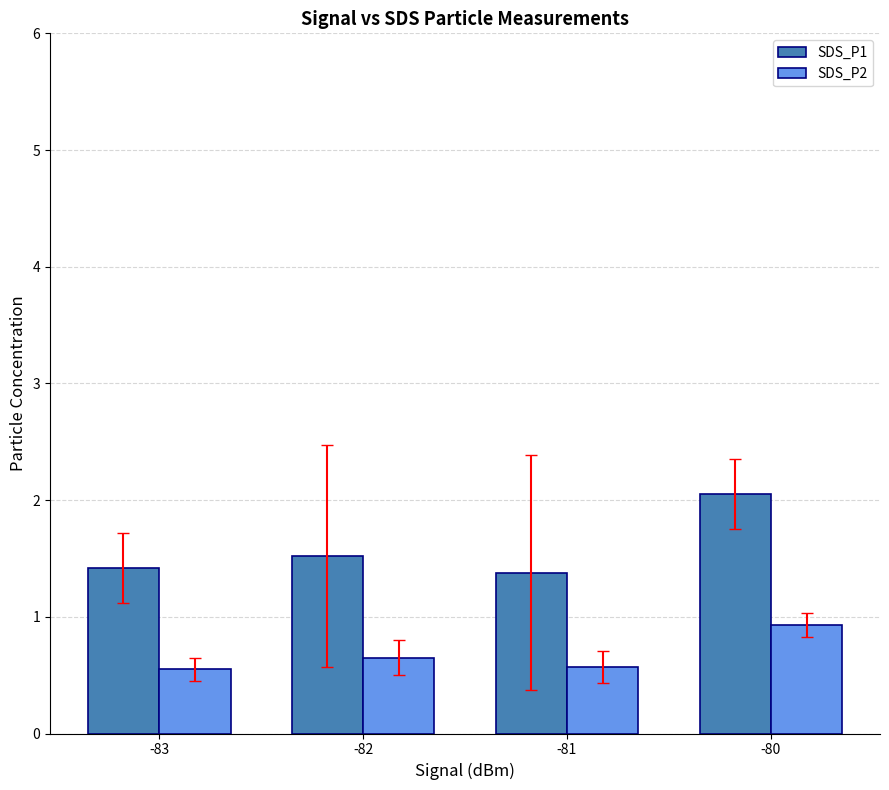

List the series in order of their peak value, highest first.

SDS_P1, SDS_P2